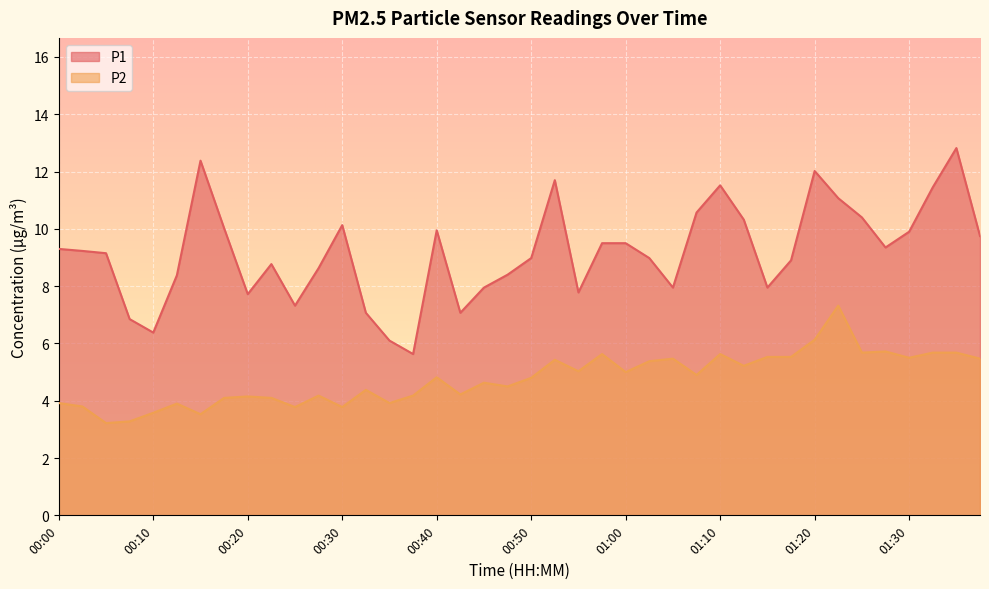

How many values in the P2 series are below 4?

10